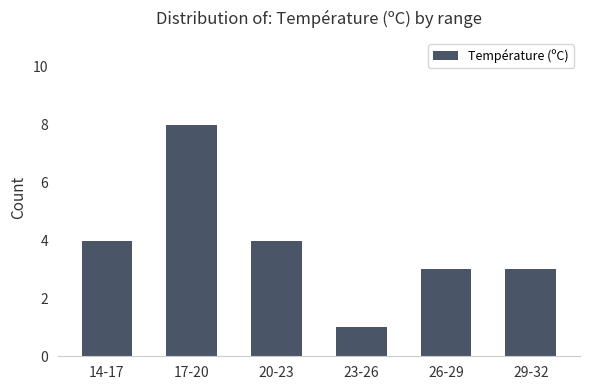

Does the chart contain stacked bars?

No